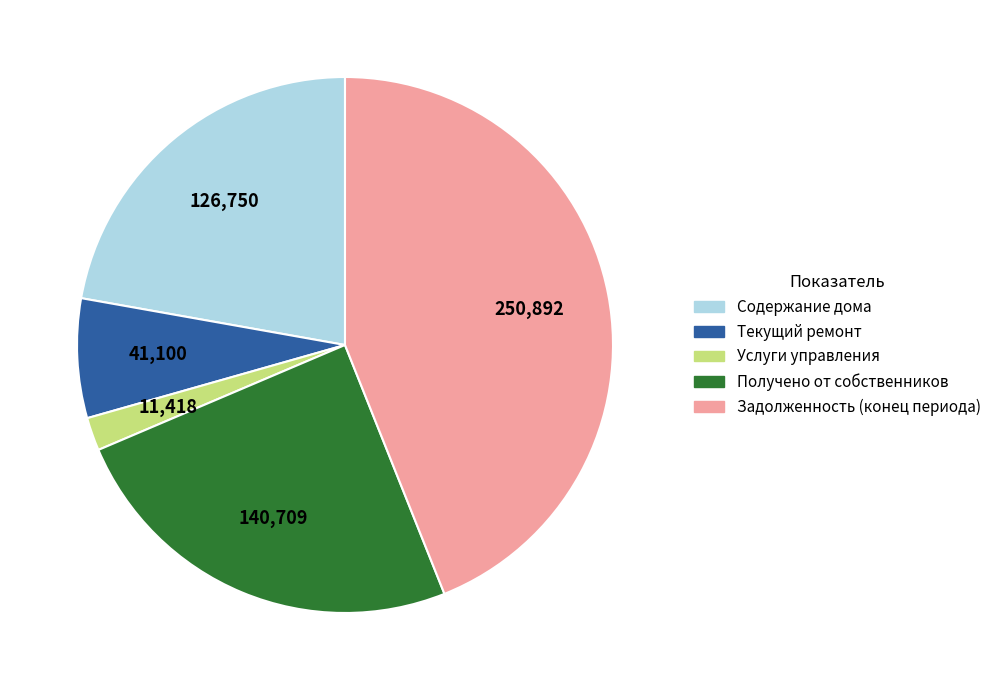

Does any single category account for the majority?

No